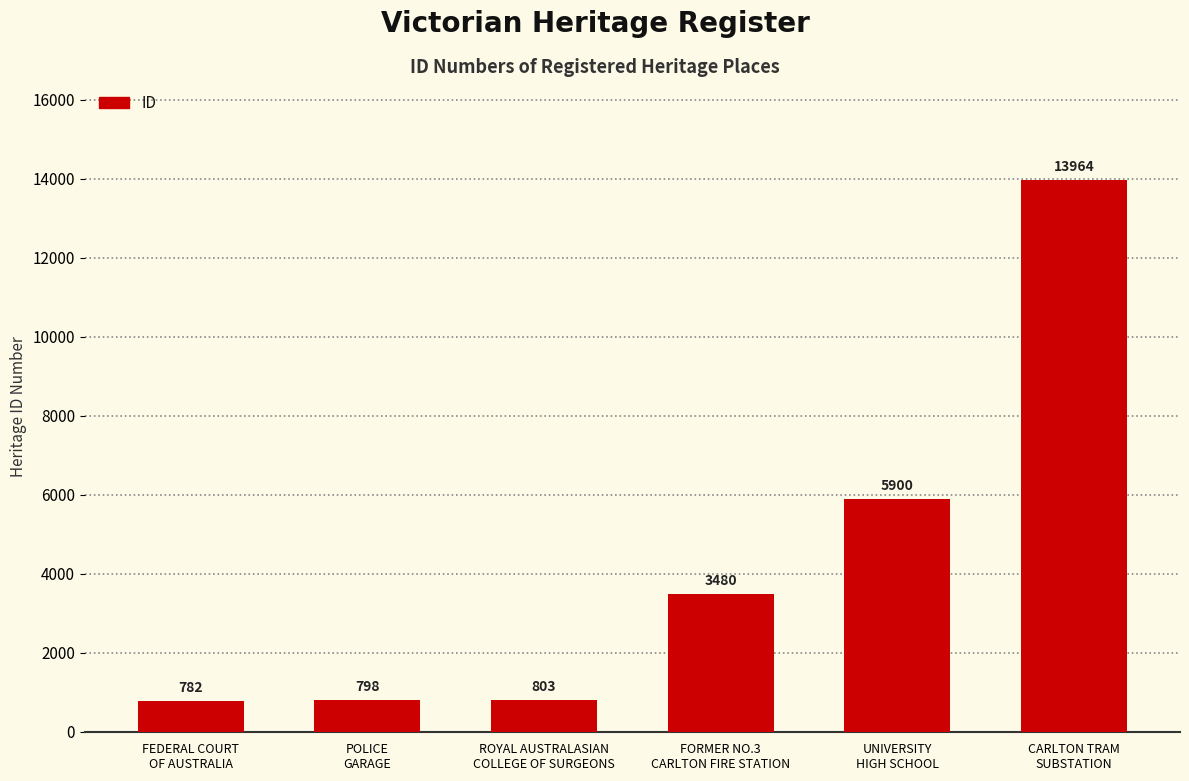

Are the bars grouped side by side (vs. stacked)?

No